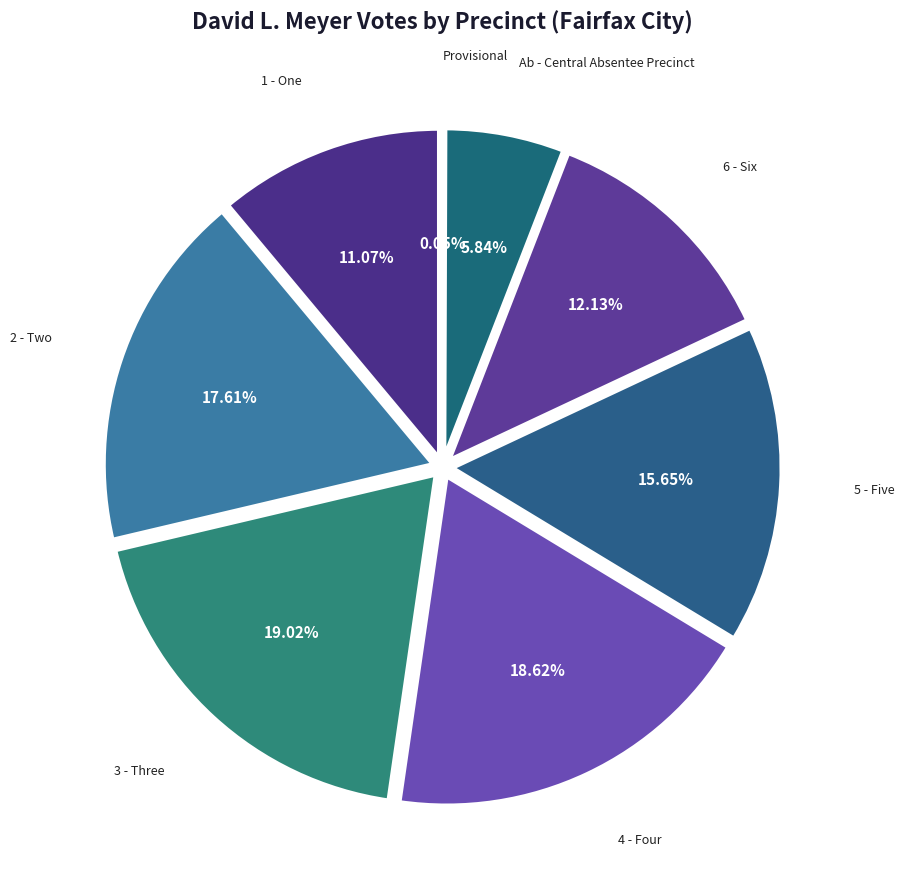

What is the change in value from 2 - Two to Provisional?

-349